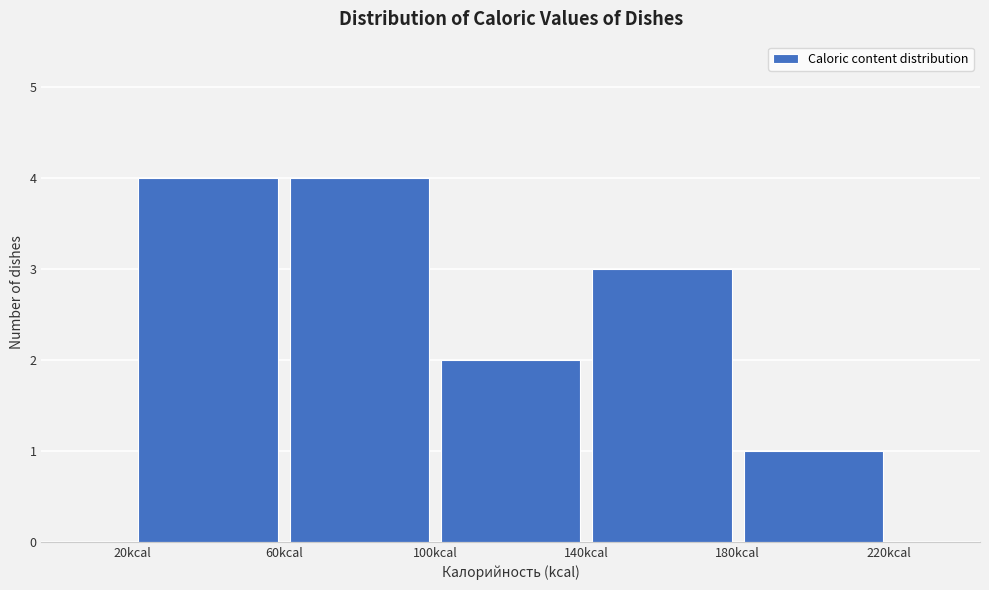

Reading left to right, transcribe this chart: for each bar, give the range it covers on the x-axis and its height. The values are not printed on the chart, so give them approximately, as read against the axis.

20 to 60: 4
60 to 100: 4
100 to 140: 2
140 to 180: 3
180 to 220: 1